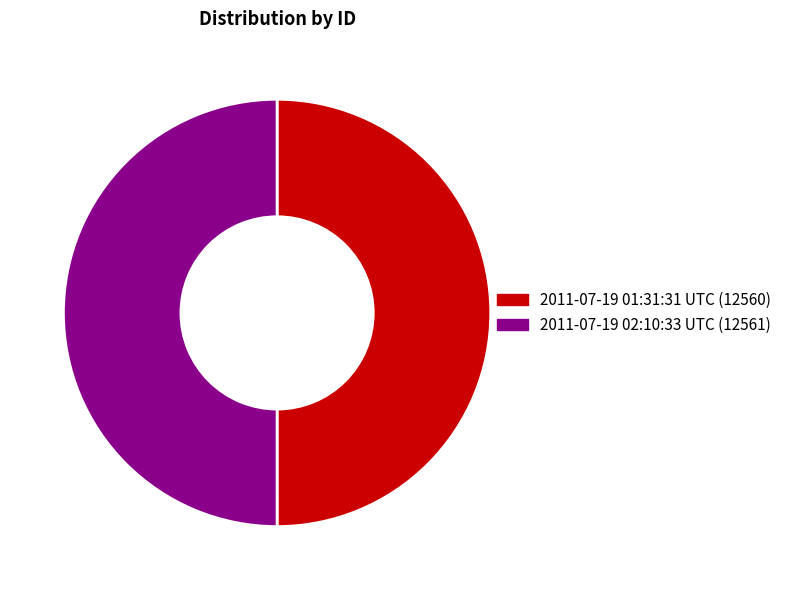

Count the number of slices in the pie.

2